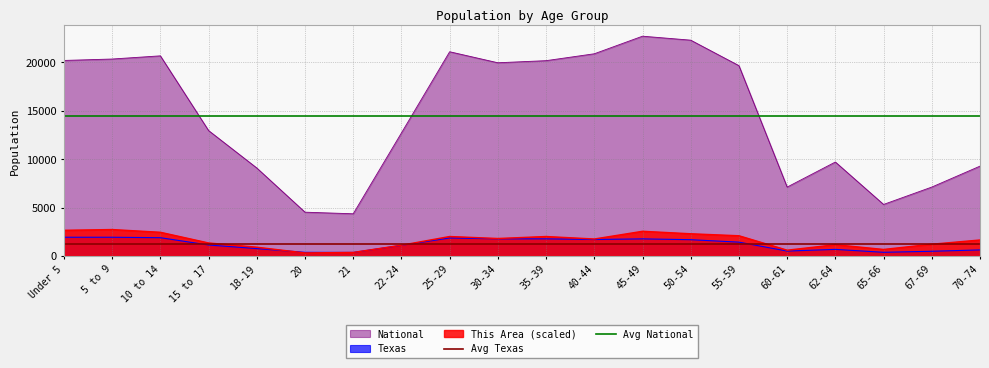

The value of National at 62-64 is 5292.7. True or false?

False